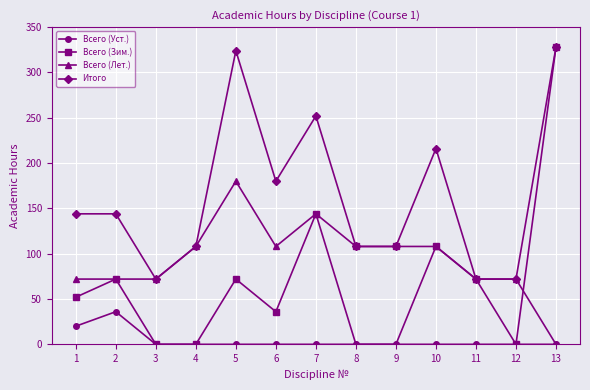

Reading right to left, what are all the values shown in this chart?

Всего (Уст.): 13=0	12=0	11=0	10=0	9=0	8=0	7=0	6=0	5=0	4=0	3=0	2=36	1=20
Всего (Зим.): 13=328	12=0	11=72	10=108	9=108	8=108	7=144	6=36	5=72	4=0	3=0	2=72	1=52
Всего (Лет.): 13=0	12=72	11=72	10=108	9=0	8=0	7=144	6=108	5=180	4=108	3=72	2=72	1=72
Итого: 13=328	12=72	11=72	10=216	9=108	8=108	7=252	6=180	5=324	4=108	3=72	2=144	1=144